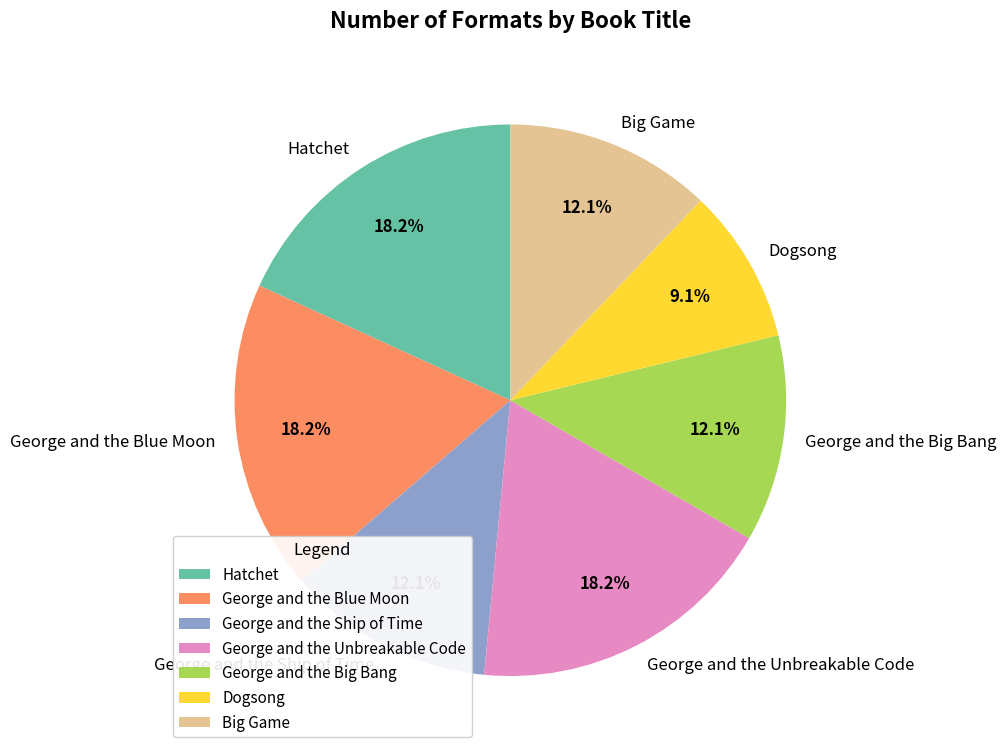

Count the number of slices in the pie.

7